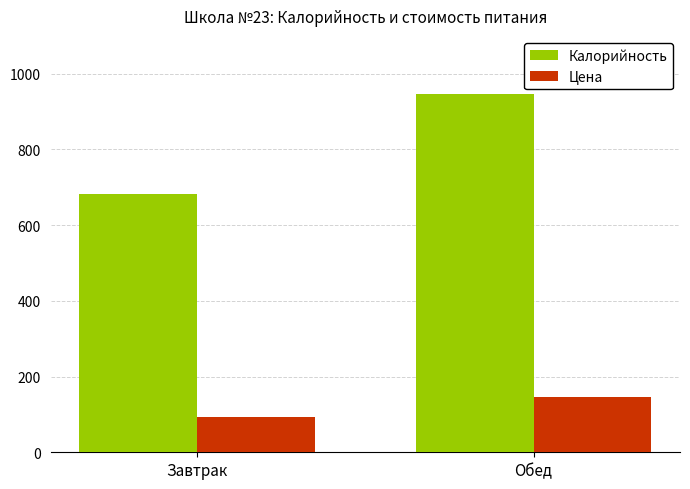

Which series has the largest range (max minus min)?

Калорийность